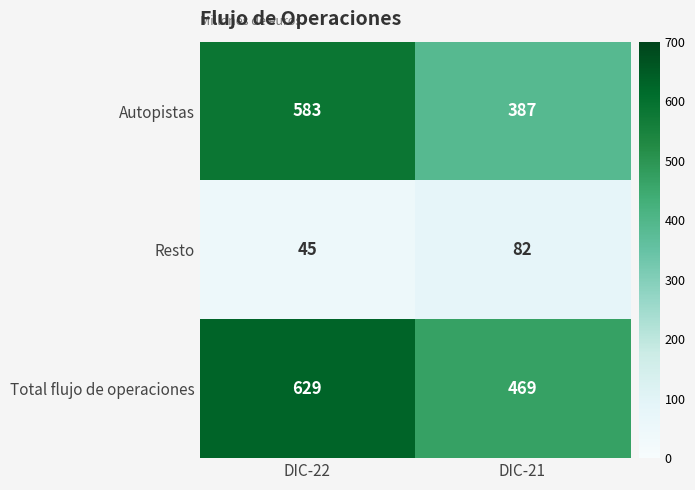

Where is Resto nearest to the value 63?

DIC-22